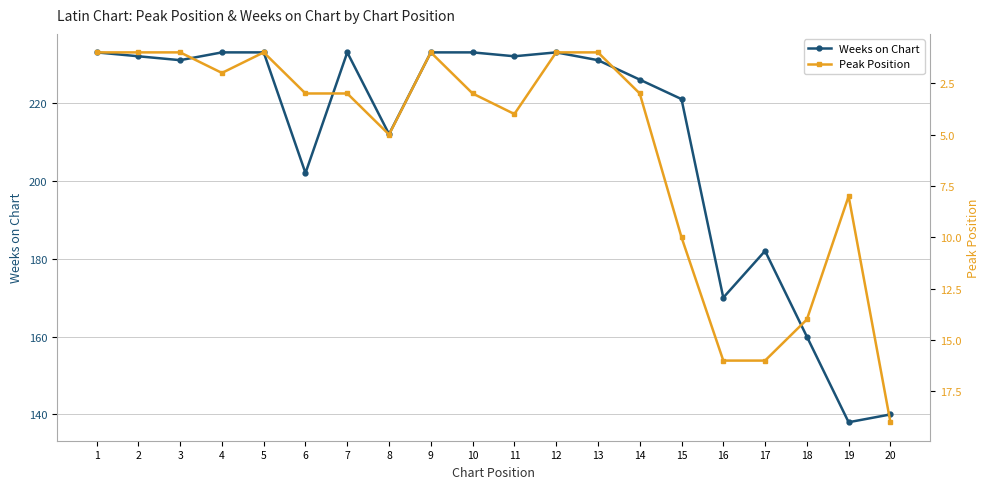

Read the Peak Position value at 18, to the nearest 5.

15